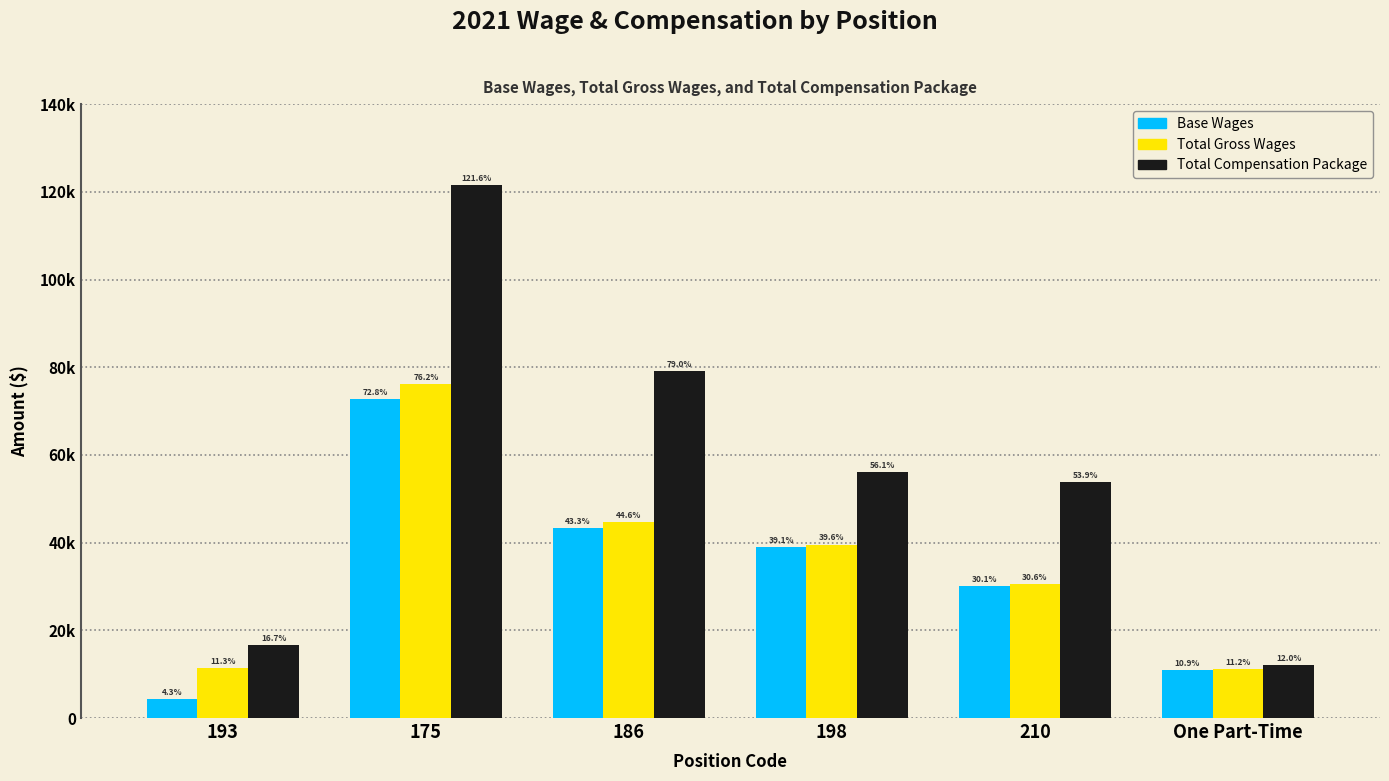

Are the bars horizontal?

No